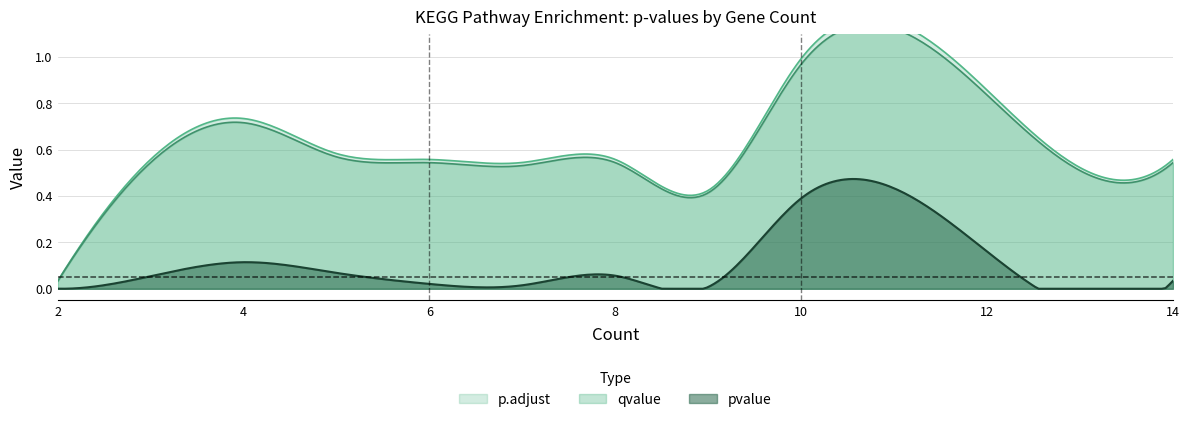

How many interior local peaks does the qvalue series have?

3